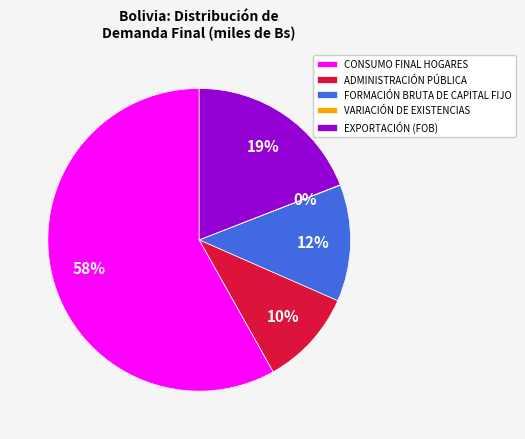

Does CONSUMO FINAL HOGARES represent more than half of the total?

Yes